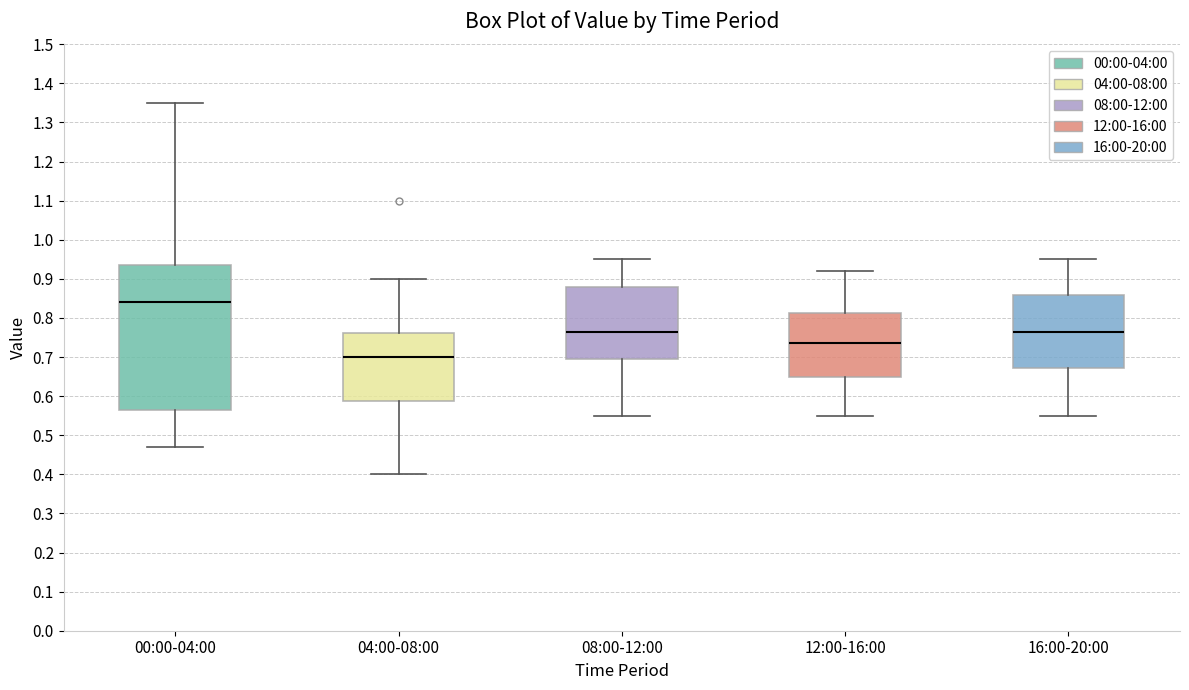

Which box is the tallest, from its lower edge to its upper edge?

00:00-04:00